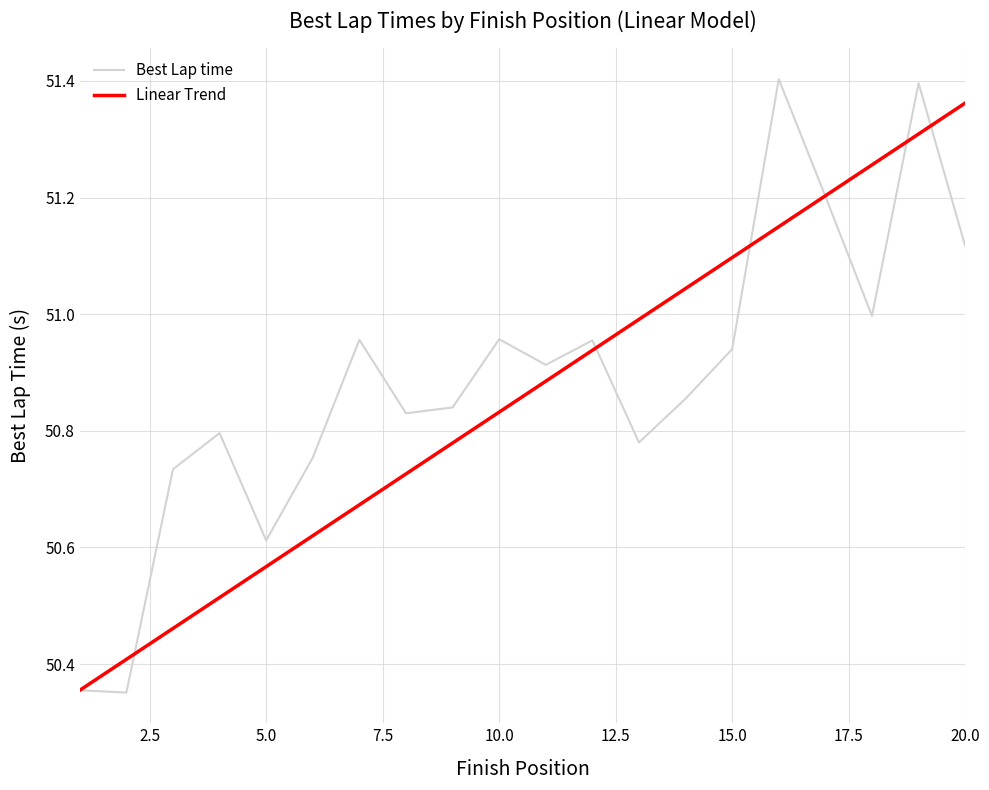

How many interior local peaks does the Best Lap time series have?

6